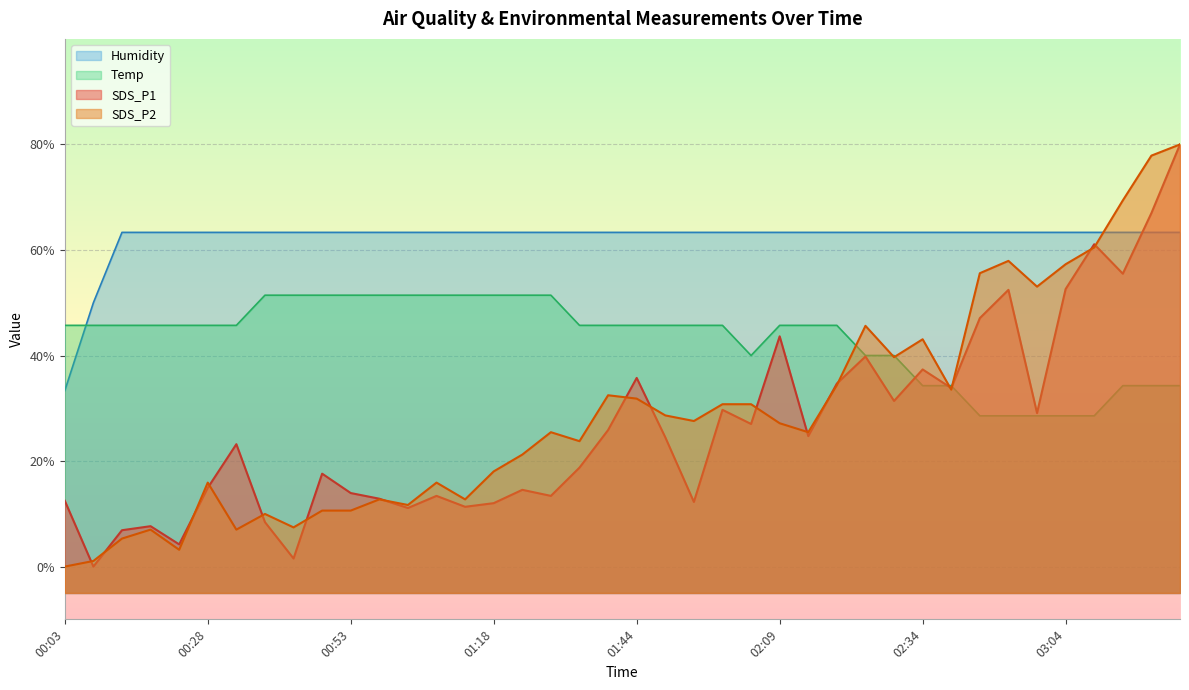

Reading left to right, what are all the values shown in this chart?

SDS_P1: 00:03=17.5	00:08=5.0	00:13=11.9	00:18=12.7	00:23=9.2	00:28=19.9	00:33=28.2	00:38=13.4	00:43=6.5	00:48=22.6	00:53=18.9	00:58=17.9	01:03=16.1	01:08=18.4	01:13=16.3	01:18=17.0	01:23=19.5	01:29=18.4	01:34=23.8	01:39=30.9	01:44=40.8	01:49=29.5	01:54=17.2	01:59=34.7	02:04=32.0	02:09=48.6	02:14=29.7	02:19=39.7	02:24=44.8	02:29=36.4	02:34=42.4	02:39=38.8	02:49=52.1	02:54=57.4	02:59=34.1	03:04=57.6	03:09=66.1	03:20=60.5	03:25=72.0	03:30=85.0
SDS_P2: 00:03=5.0	00:08=6.1	00:13=10.3	00:18=12.0	00:23=8.2	00:28=20.9	00:33=12.0	00:38=15.0	00:43=12.4	00:48=15.6	00:53=15.6	00:58=17.7	01:03=16.7	01:08=20.9	01:13=17.7	01:18=23.0	01:23=26.2	01:29=30.5	01:34=28.8	01:39=37.5	01:44=36.8	01:49=33.6	01:54=32.6	01:59=35.8	02:04=35.8	02:09=32.2	02:14=30.5	02:19=39.4	02:24=50.6	02:29=44.7	02:34=48.1	02:39=38.5	02:49=60.6	02:54=62.9	02:59=58.1	03:04=62.3	03:09=65.5	03:20=74.4	03:25=82.9	03:30=85.0
Temp: 00:03=50.7	00:08=50.7	00:13=50.7	00:18=50.7	00:23=50.7	00:28=50.7	00:33=50.7	00:38=56.4	00:43=56.4	00:48=56.4	00:53=56.4	00:58=56.4	01:03=56.4	01:08=56.4	01:13=56.4	01:18=56.4	01:23=56.4	01:29=56.4	01:34=50.7	01:39=50.7	01:44=50.7	01:49=50.7	01:54=50.7	01:59=50.7	02:04=45.0	02:09=50.7	02:14=50.7	02:19=50.7	02:24=45.0	02:29=45.0	02:34=39.3	02:39=39.3	02:49=33.6	02:54=33.6	02:59=33.6	03:04=33.6	03:09=33.6	03:20=39.3	03:25=39.3	03:30=39.3
Humidity: 00:03=38.3	00:08=55.0	00:13=68.3	00:18=68.3	00:23=68.3	00:28=68.3	00:33=68.3	00:38=68.3	00:43=68.3	00:48=68.3	00:53=68.3	00:58=68.3	01:03=68.3	01:08=68.3	01:13=68.3	01:18=68.3	01:23=68.3	01:29=68.3	01:34=68.3	01:39=68.3	01:44=68.3	01:49=68.3	01:54=68.3	01:59=68.3	02:04=68.3	02:09=68.3	02:14=68.3	02:19=68.3	02:24=68.3	02:29=68.3	02:34=68.3	02:39=68.3	02:49=68.3	02:54=68.3	02:59=68.3	03:04=68.3	03:09=68.3	03:20=68.3	03:25=68.3	03:30=68.3